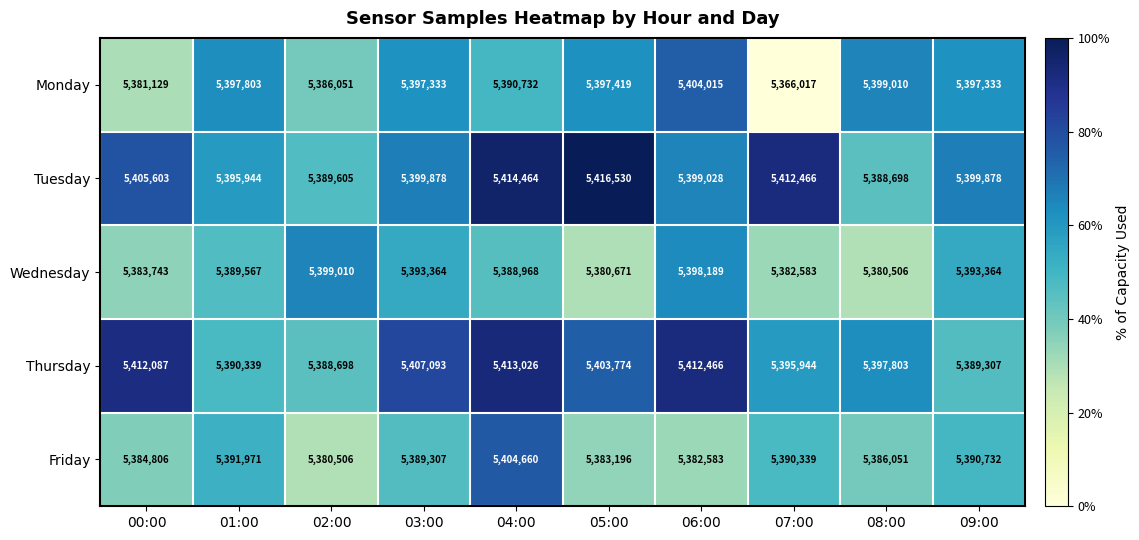

Is it true that Wednesday equals 8628187 at 04:00?

False